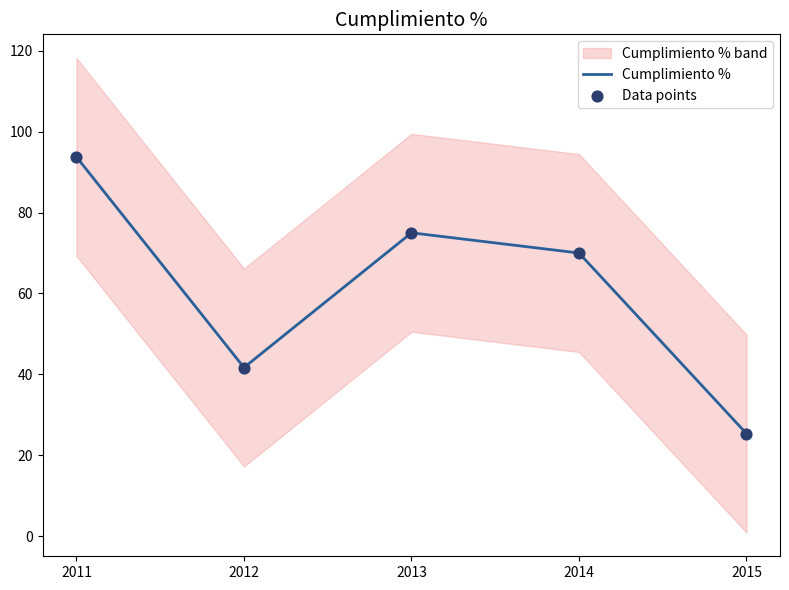

What is the total value across all series at 2013?

150.0